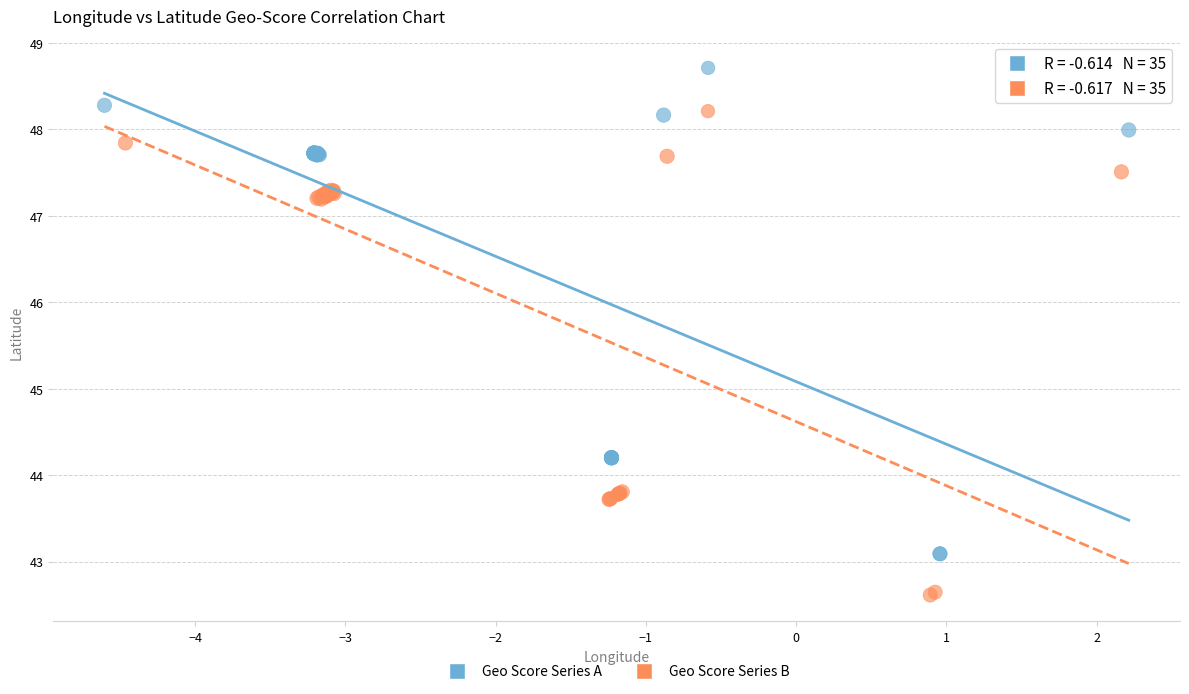

Which series has the widest spread of Y values?

Geo Score Series A